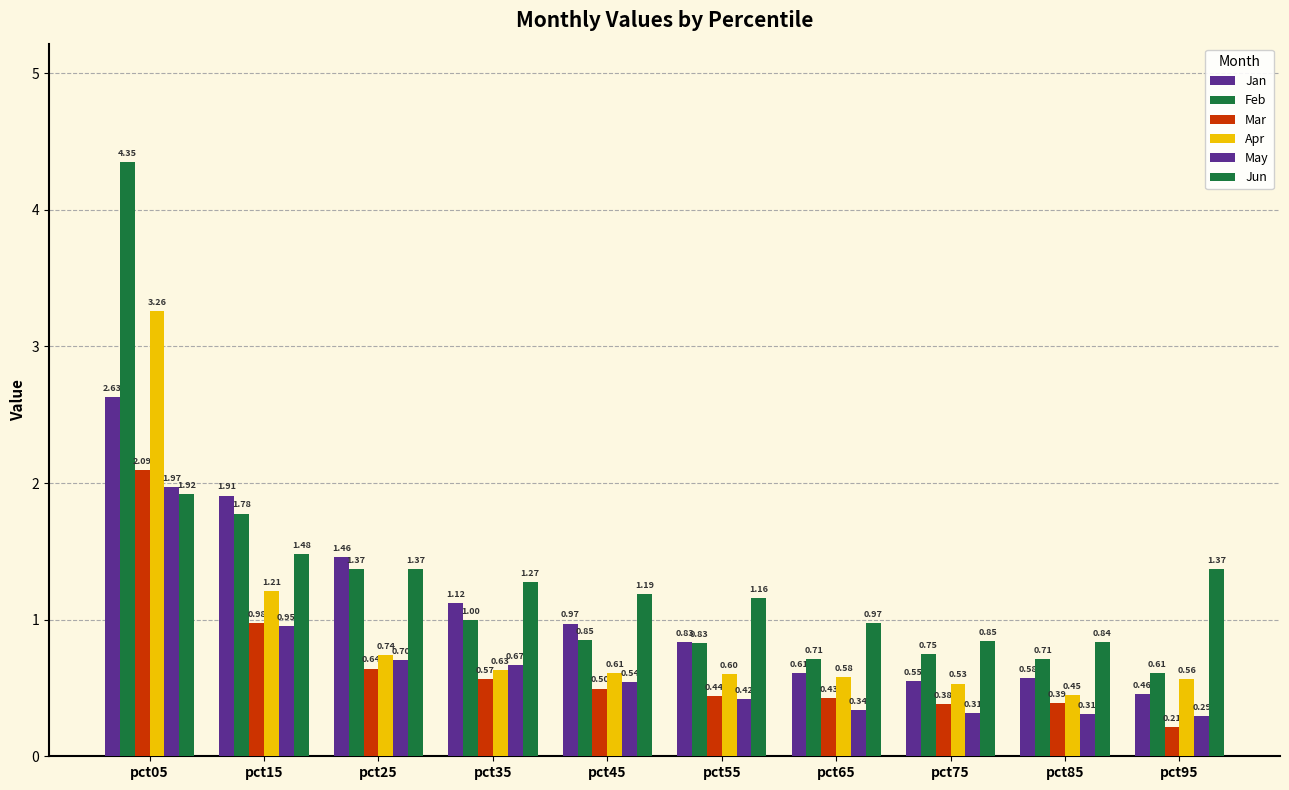

What is the sum of the Jun values at pct45 and pct05?

3.1